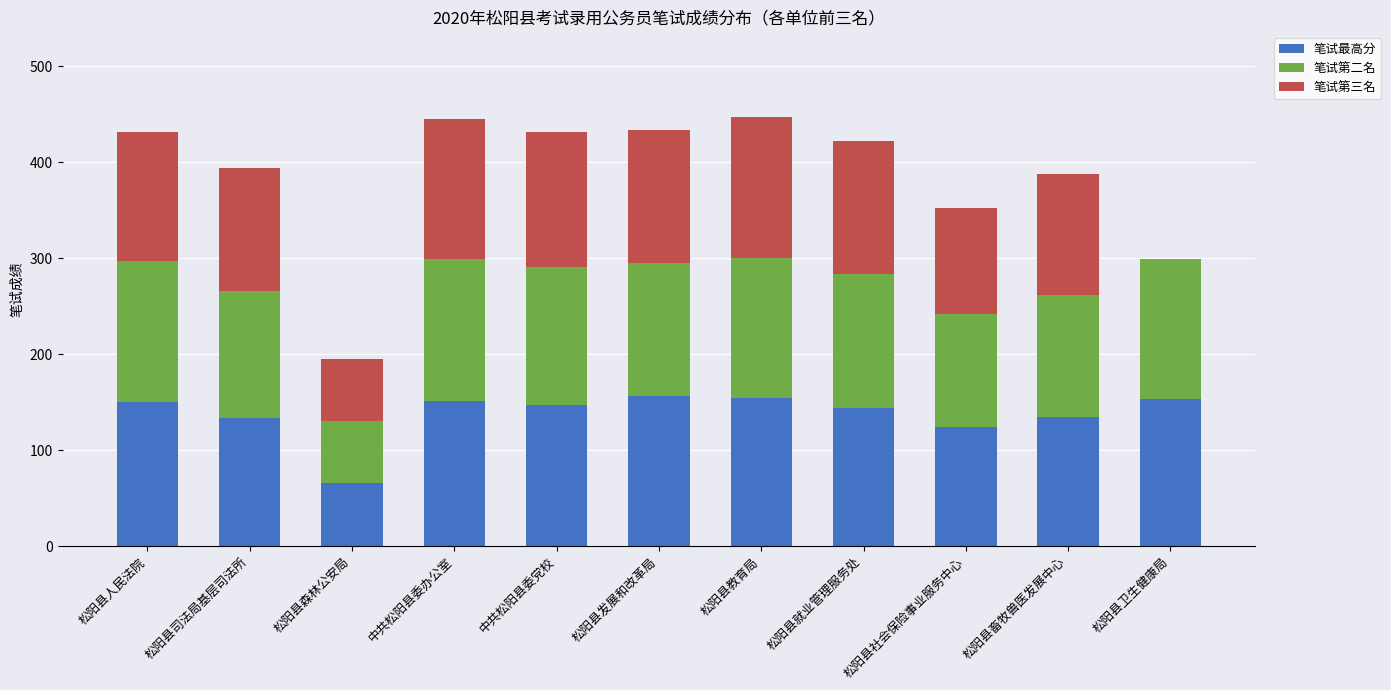

The value of 笔试最高分 at 松阳县司法局基层司法所 is 133.5. True or false?

True